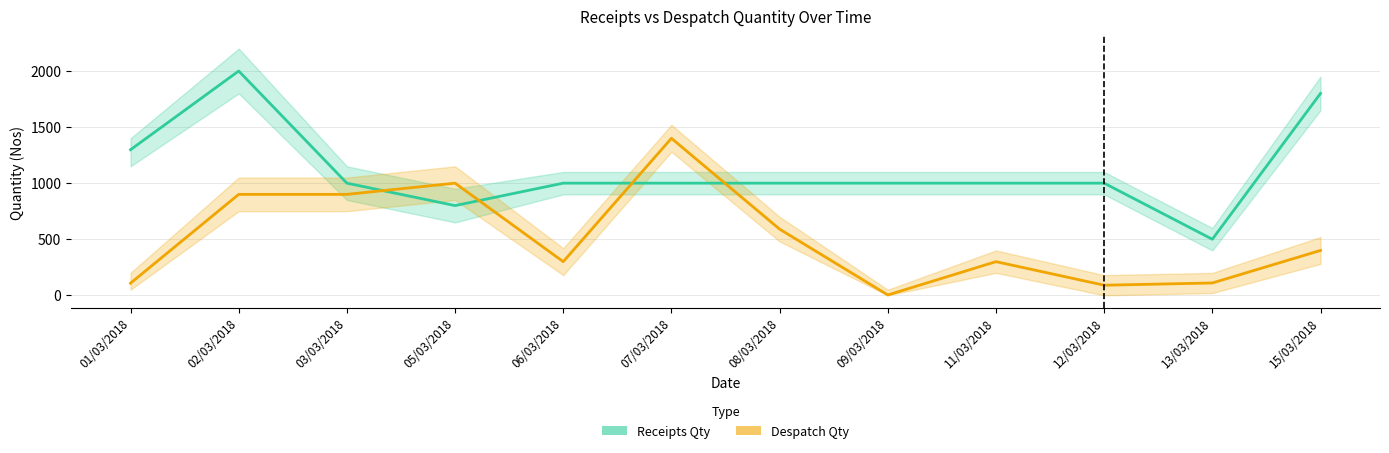

True or false: Despatch Qty and Receipts Qty cross at least once.

True